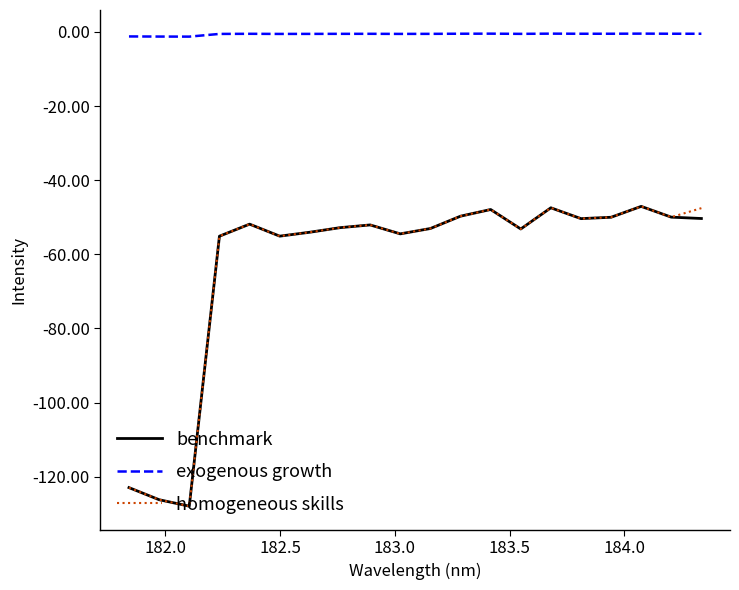

What is the highest value of the benchmark series?

-47.1